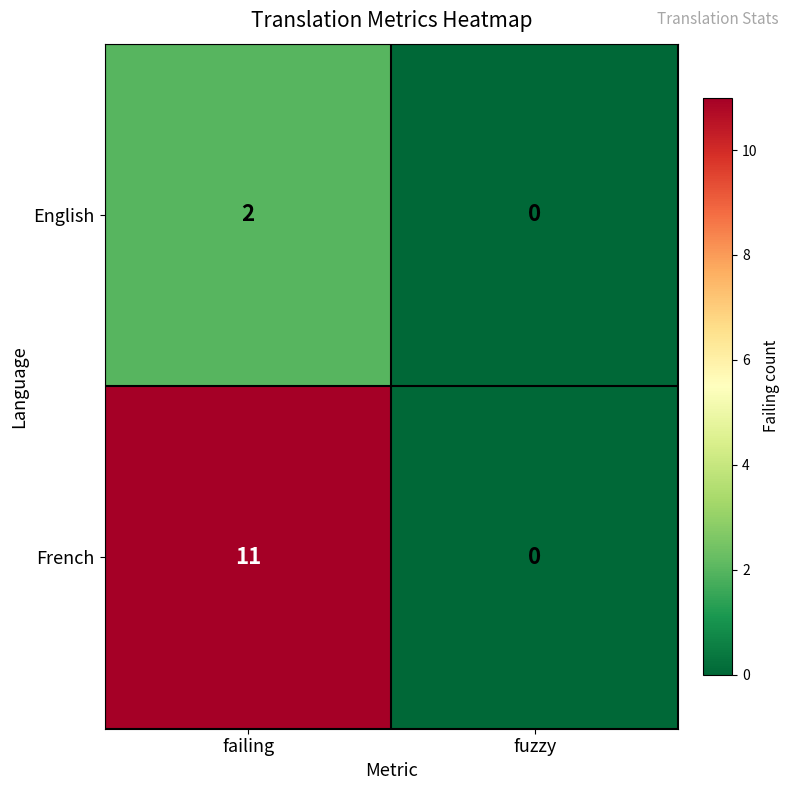

Reading left to right, extract all data points from this chart.

English: 2	0
French: 11	0